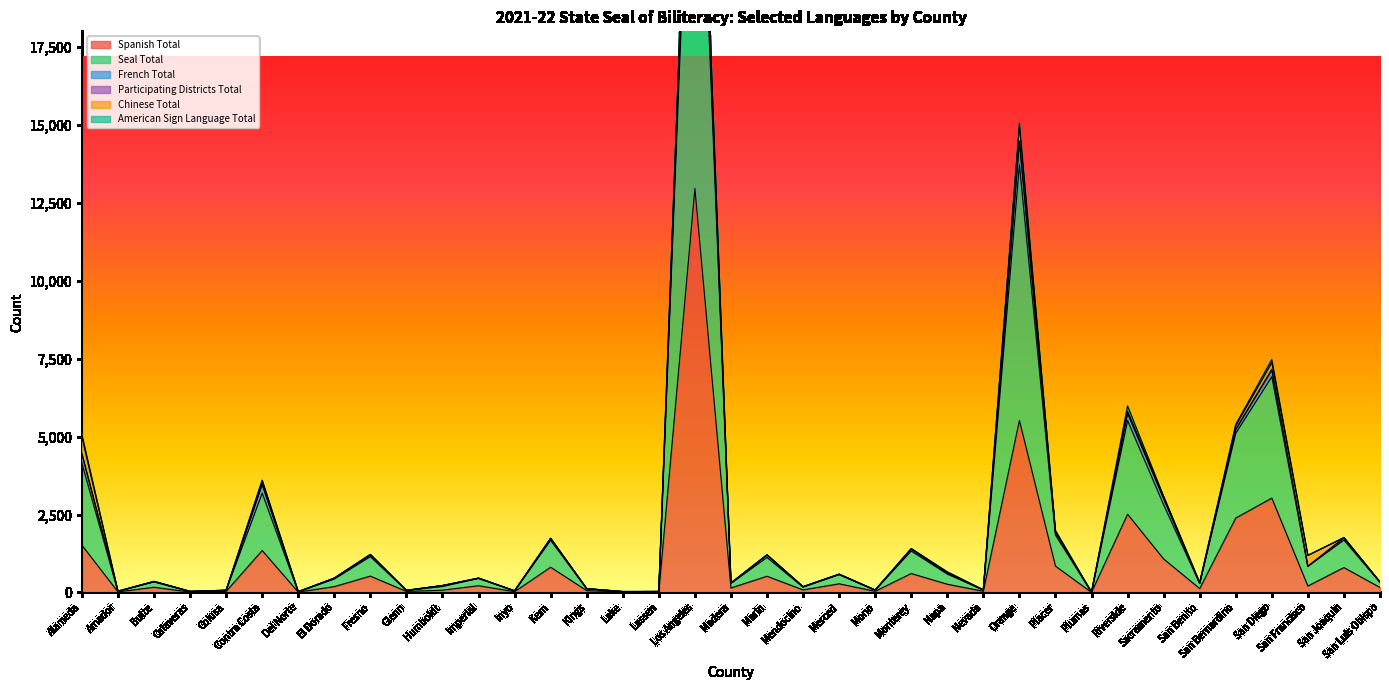

The value of French Total at Lassen is 492. True or false?

False